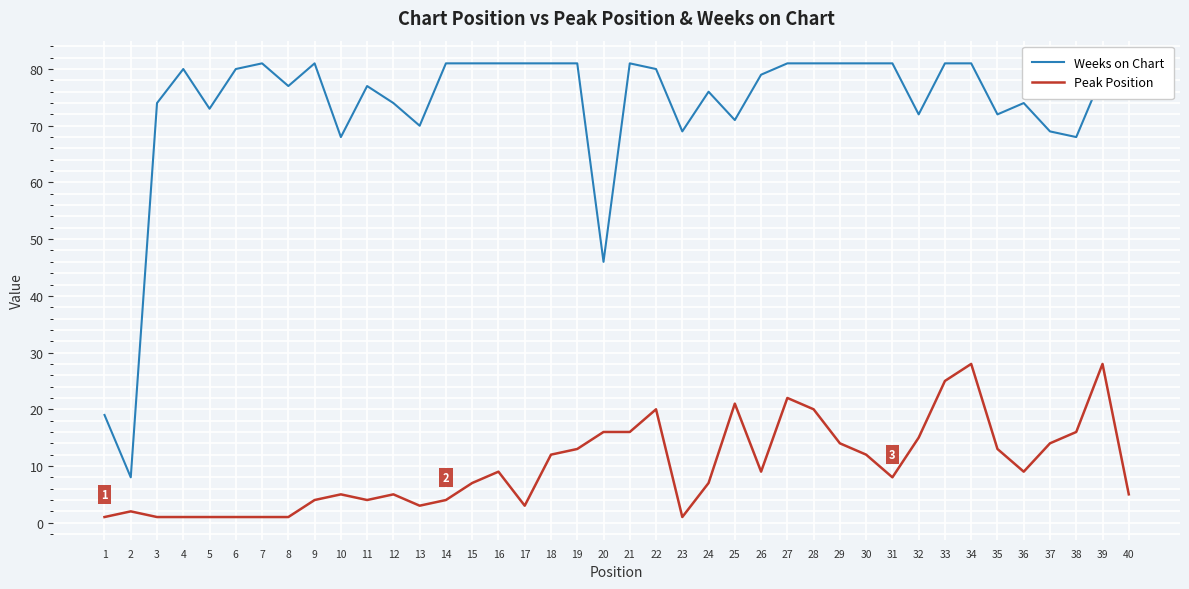

List the series in order of their peak value, highest first.

Weeks on Chart, Peak Position